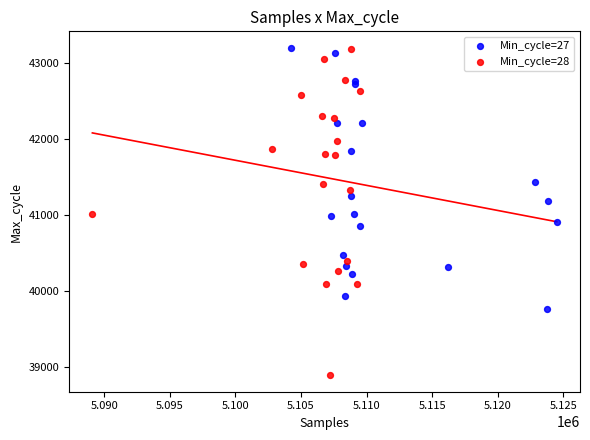

What are all the series names shown in the legend?

Min_cycle=27, Min_cycle=28